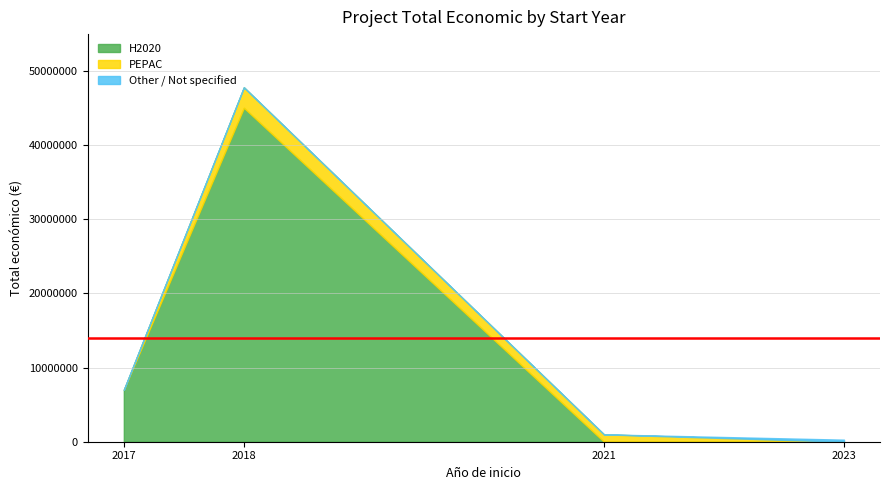

At which label does Total económico reach its peak?

2018